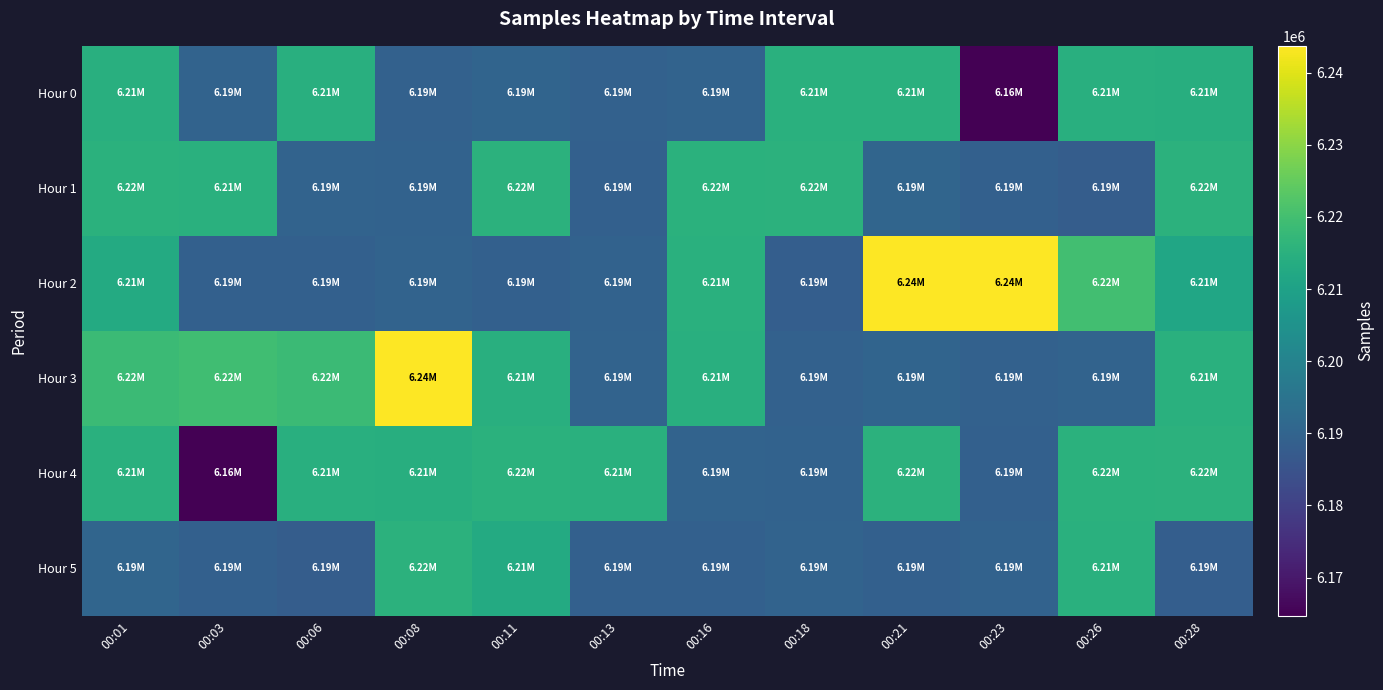

At 00:18, list the series in order from smallest to largest.

Hour 2, Hour 3, Hour 4, Hour 5, Hour 0, Hour 1